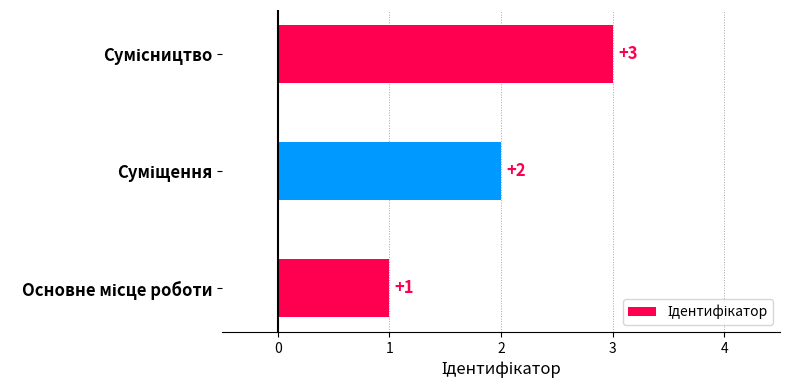

What is the greatest value displayed?

3